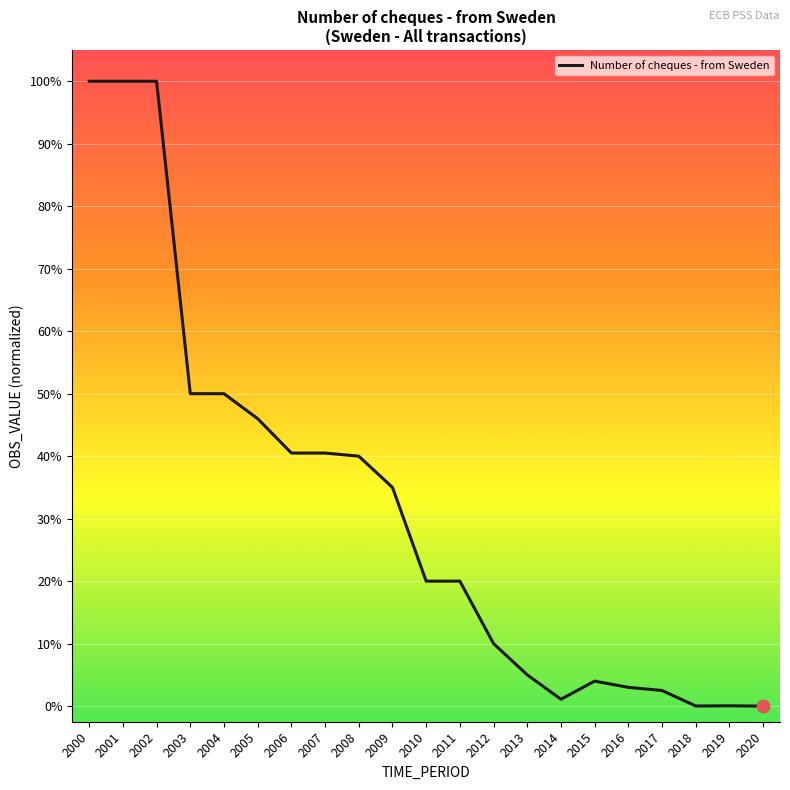

At which category does the chart reach its peak across all series?

2000